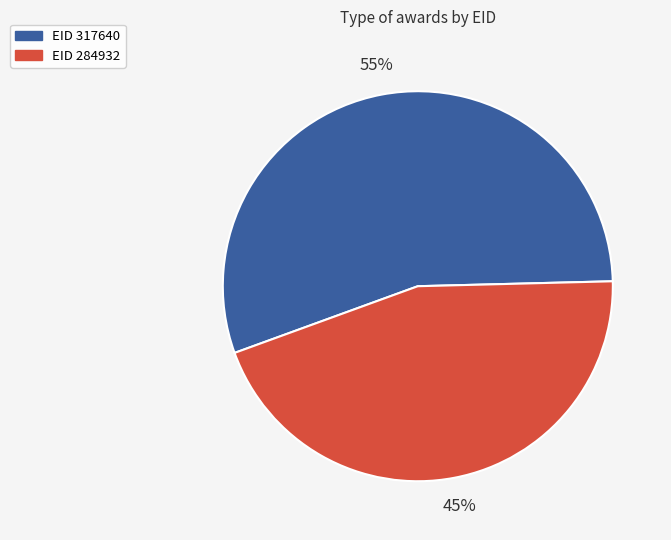

Is there any slice that represents more than half of the pie?

Yes